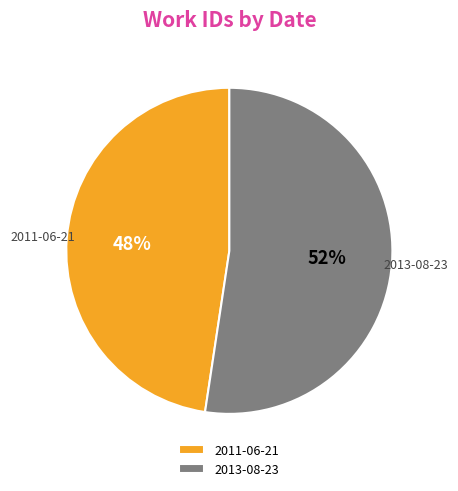

Approximately how many times larger is the value at 2013-08-23 compared to 2011-06-21?

1.1